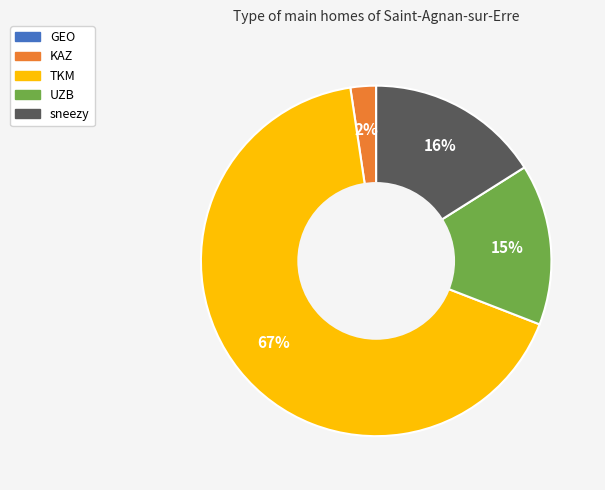

Between TKM and UZB, which is larger?

TKM